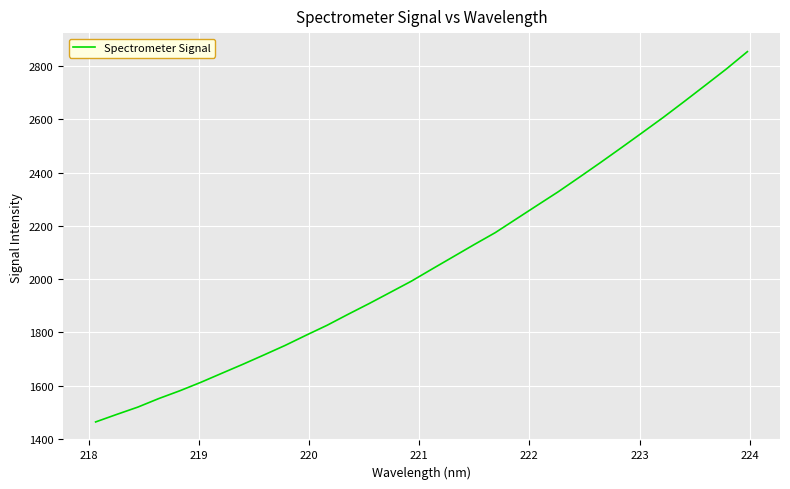

What is the greatest value displayed?

2854.0